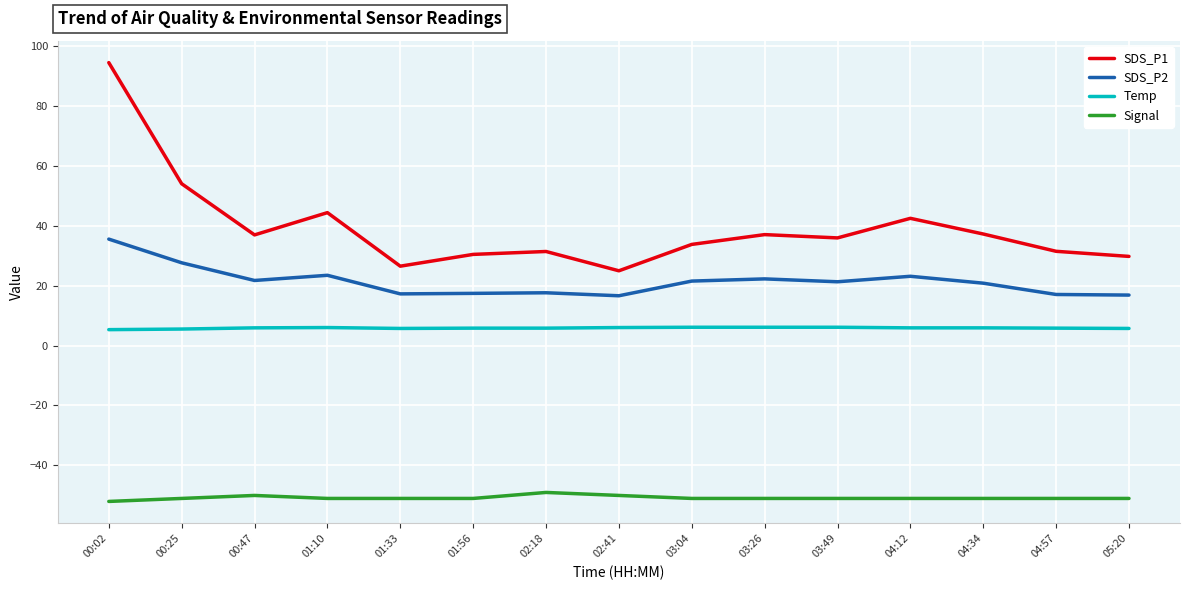

What is the lowest value of the SDS_P1 series?

24.9